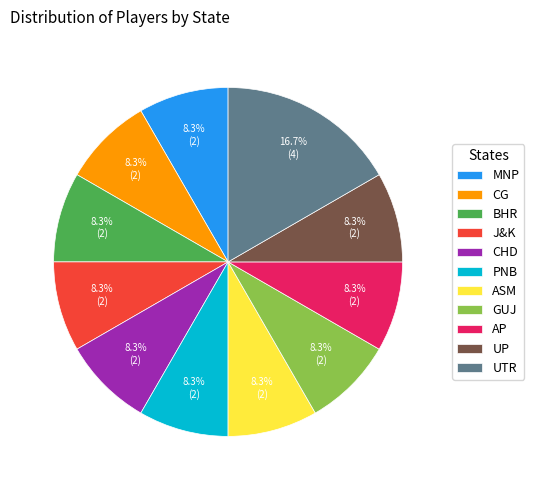

Is it true that BHR is 8% of the pie?

True